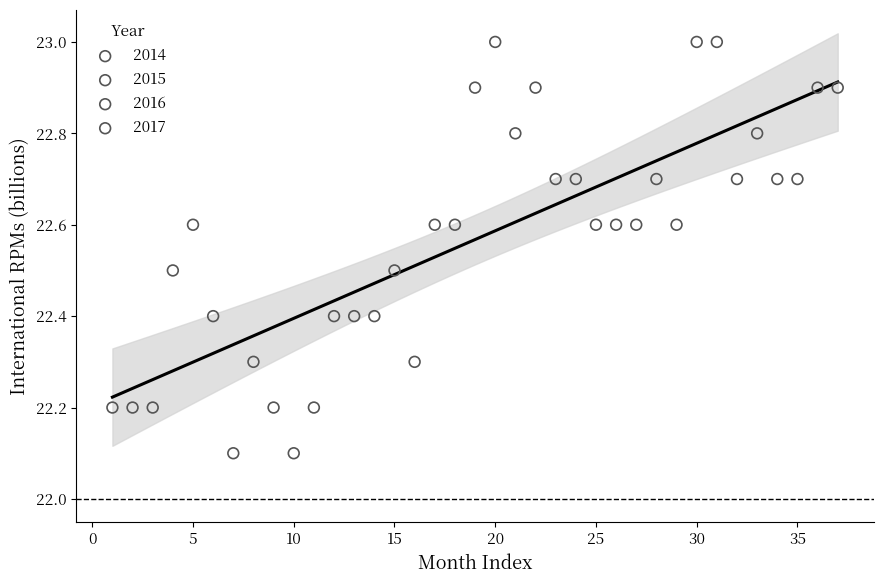

What are all the series names shown in the legend?

2014, 2015, 2016, 2017